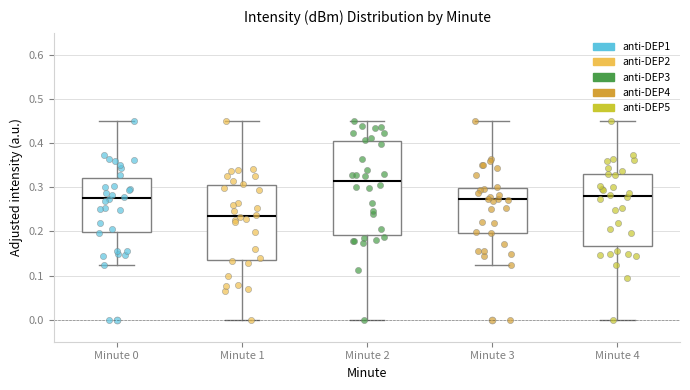

Where does the lower whisker of the box for Minute 2 end on the y-axis? The values are not printed on the chart, so give them approximately, as read against the axis.

0.00